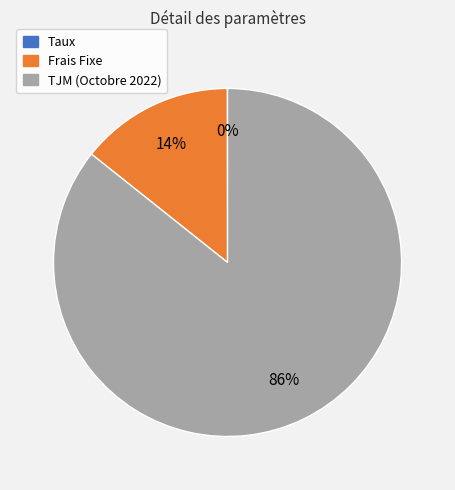

True or false: Frais Fixe accounts for 14% of the total.

True